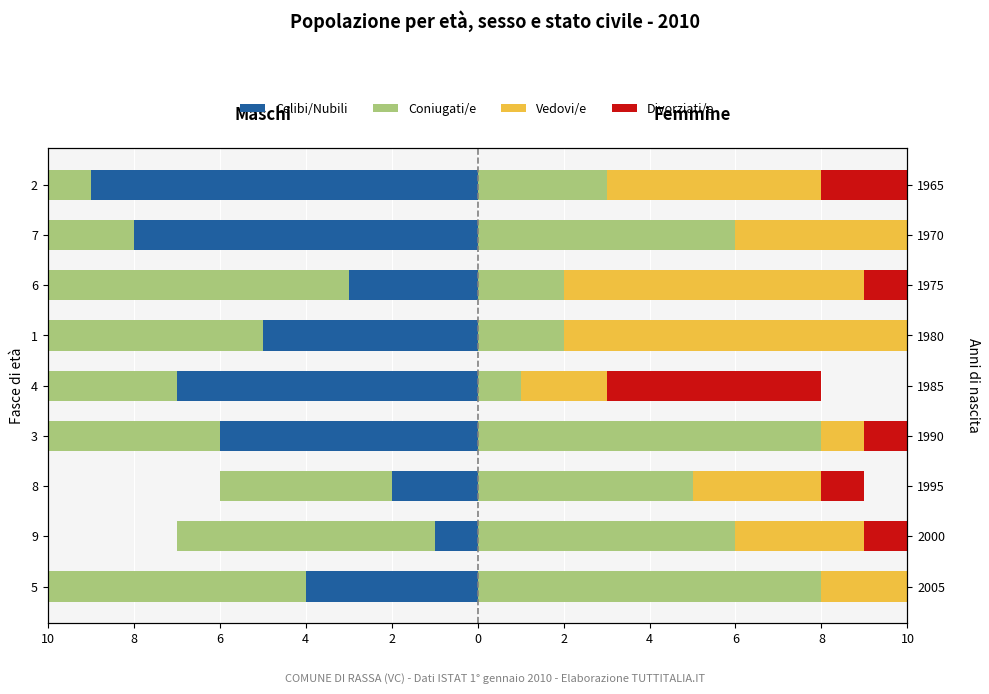

What is the sum of all Coniugati/e values?

41